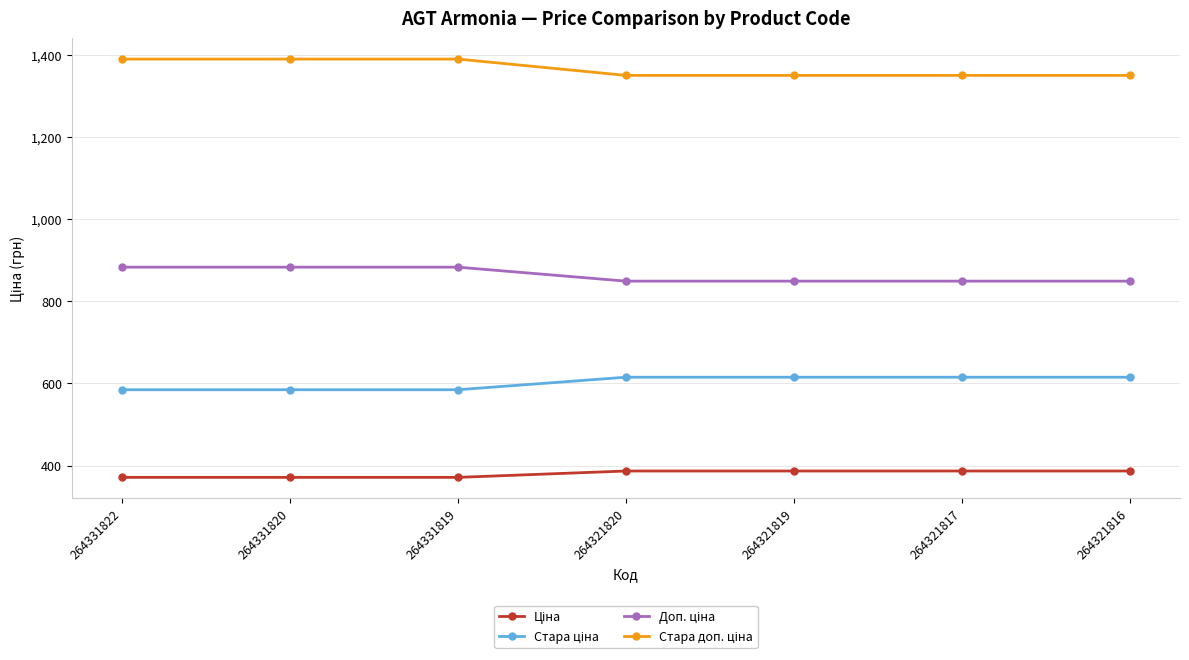

What is the difference between the highest and lowest values at 264321816?

962.9